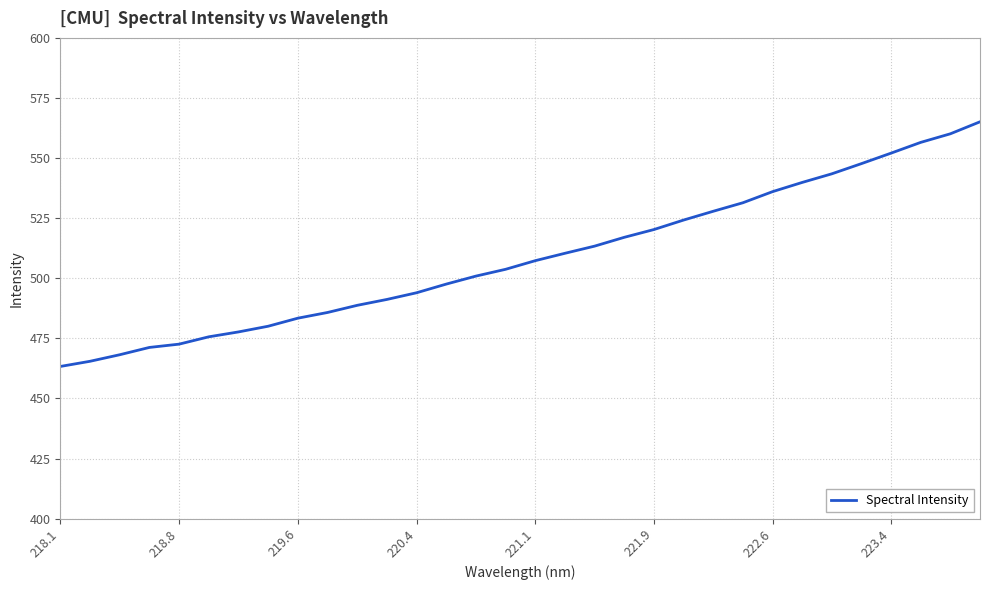

What is the greatest value displayed?

565.1